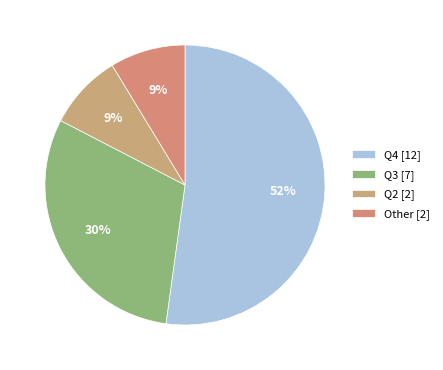

Does Q2 account for over 50% of the chart?

No